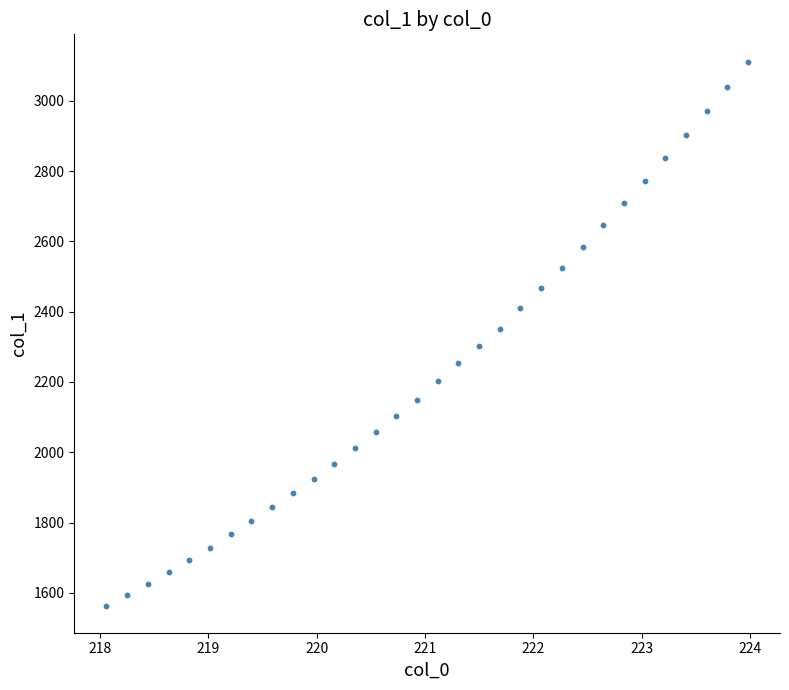

What is the range of X values (max minus min)?

5.9